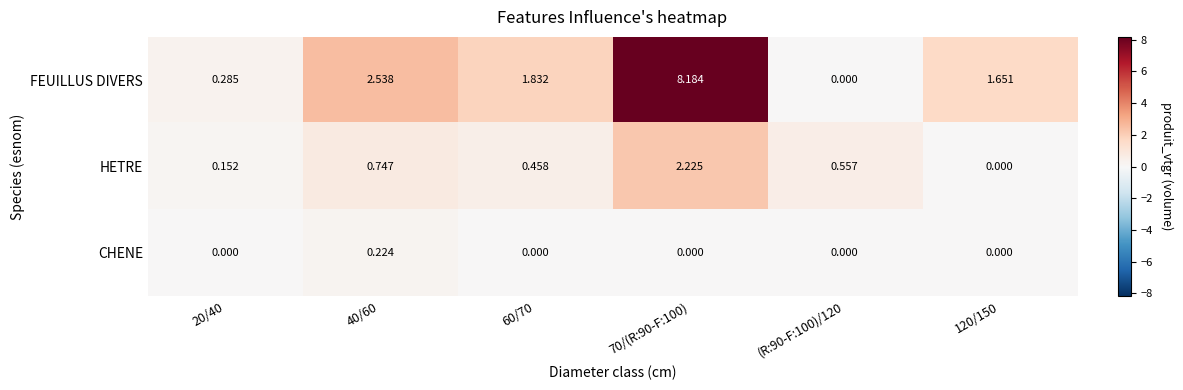

Rank the series by their maximum value, from highest to lowest.

FEUILLUS DIVERS, HETRE, CHENE